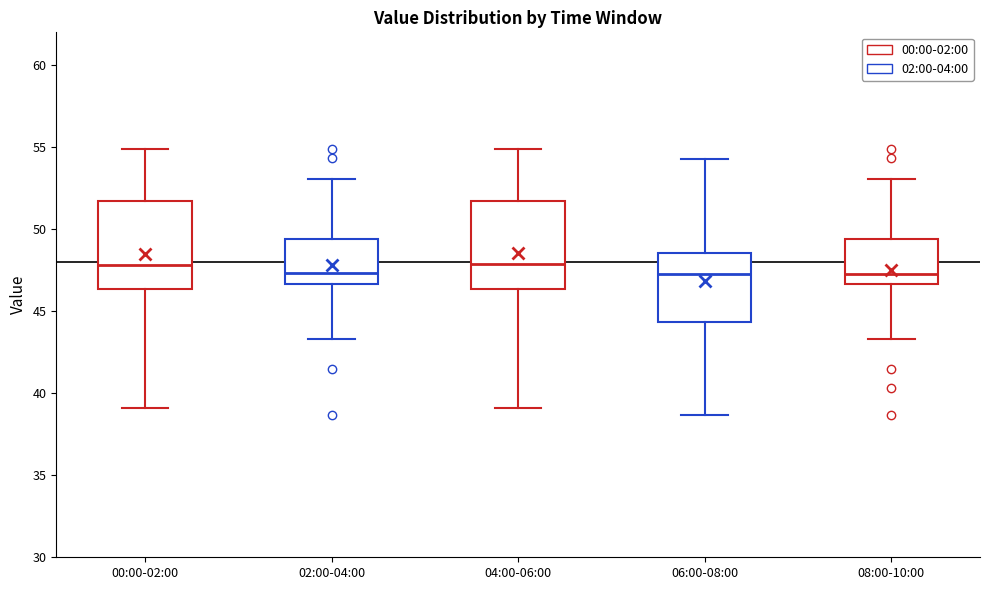

Where is the upper edge of the box for 08:00-10:00 on the y-axis? The values are not printed on the chart, so give them approximately, as read against the axis.

49.5